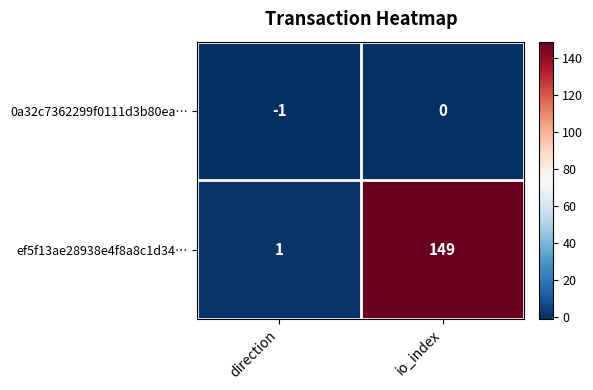

Which series has the widest spread of values?

ef5f13ae28938e4f8a8c1d34…